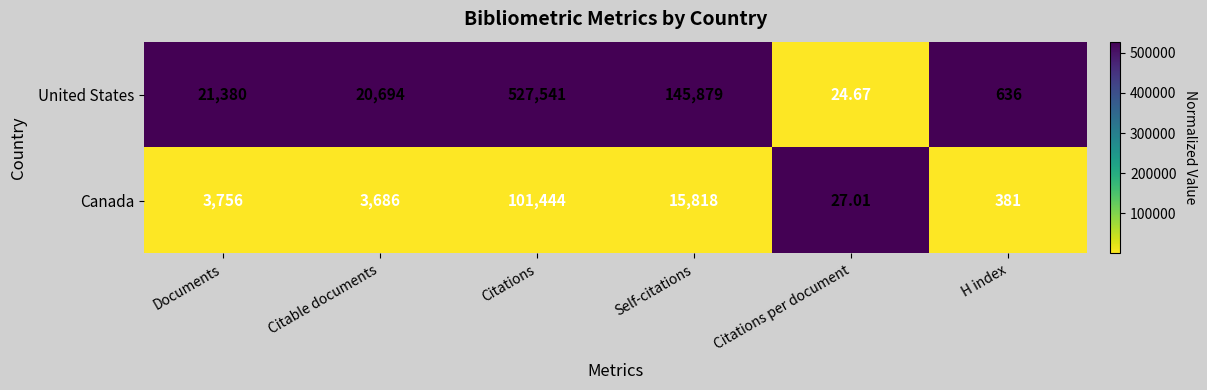

Rank the series by their maximum value, from highest to lowest.

United States, Canada